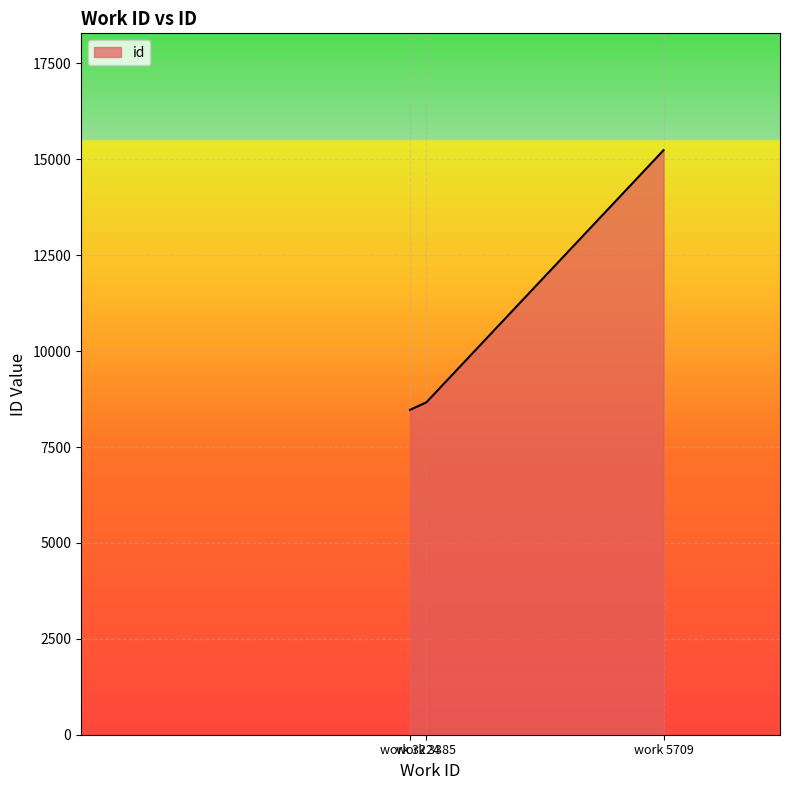

Count the number of data series in this chart.

1